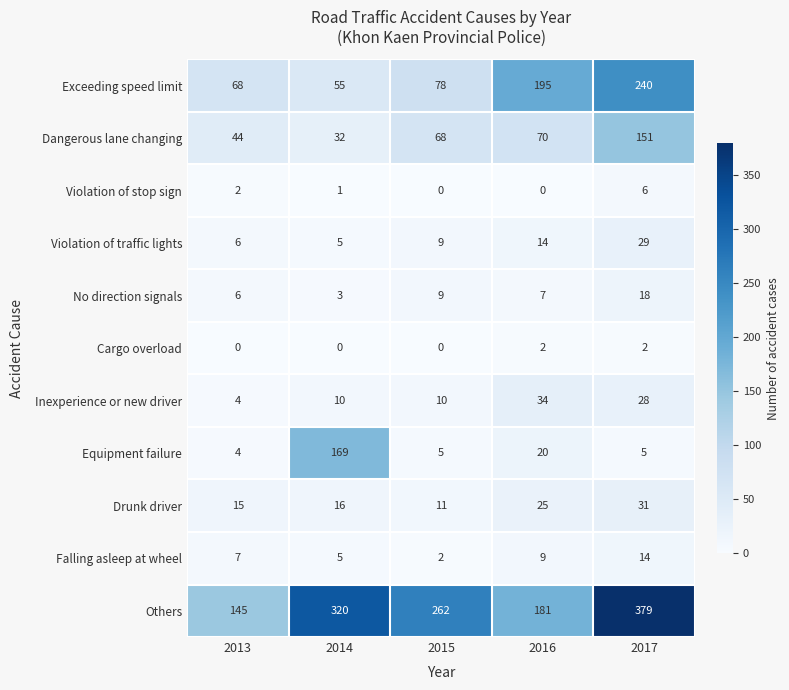

Rank the series by their maximum value, from lowest to highest.

Cargo overload, Violation of stop sign, Falling asleep at wheel, No direction signals, Violation of traffic lights, Drunk driver, Inexperience or new driver, Dangerous lane changing, Equipment failure, Exceeding speed limit, Others